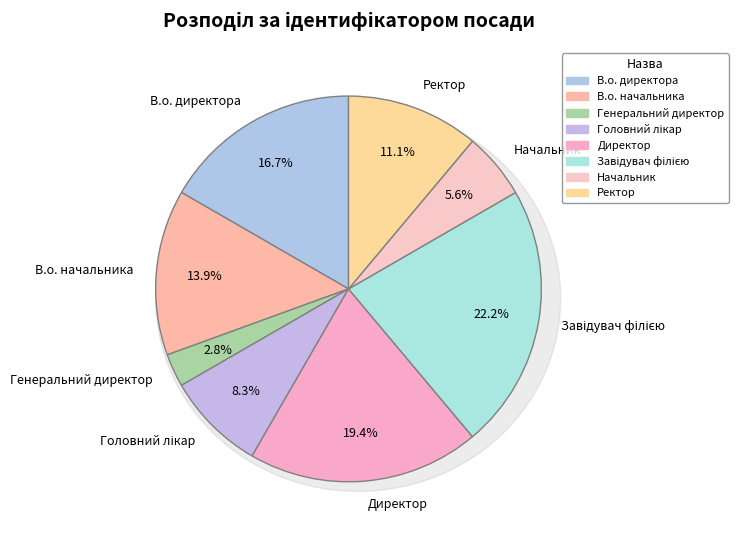

What is the largest slice in the pie chart?

Завідувач філією